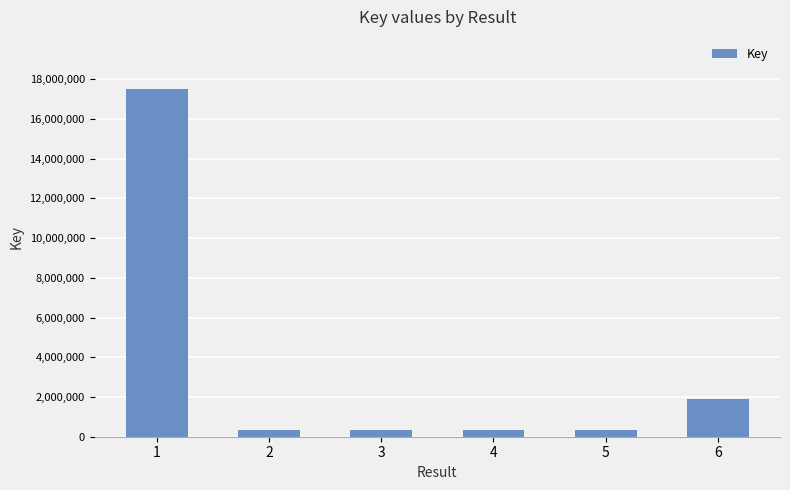

Is it true that the value at 6 is 1875313?

True